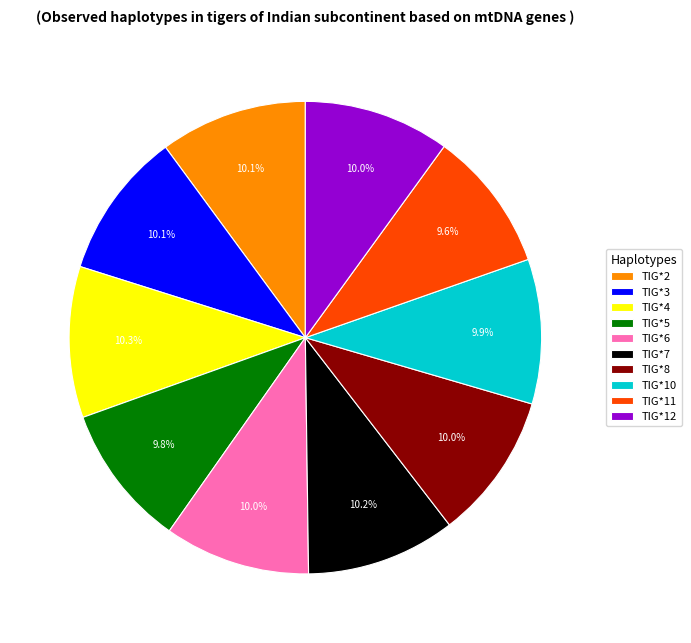

Approximately how many times larger is the value at TIG*7 compared to TIG*5?

1.0